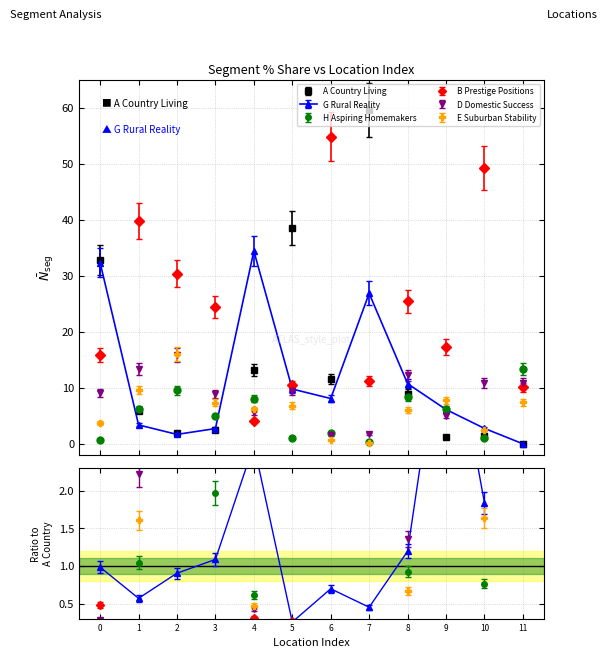

How many times do A Country Living and B Prestige Positions cross each other?

5